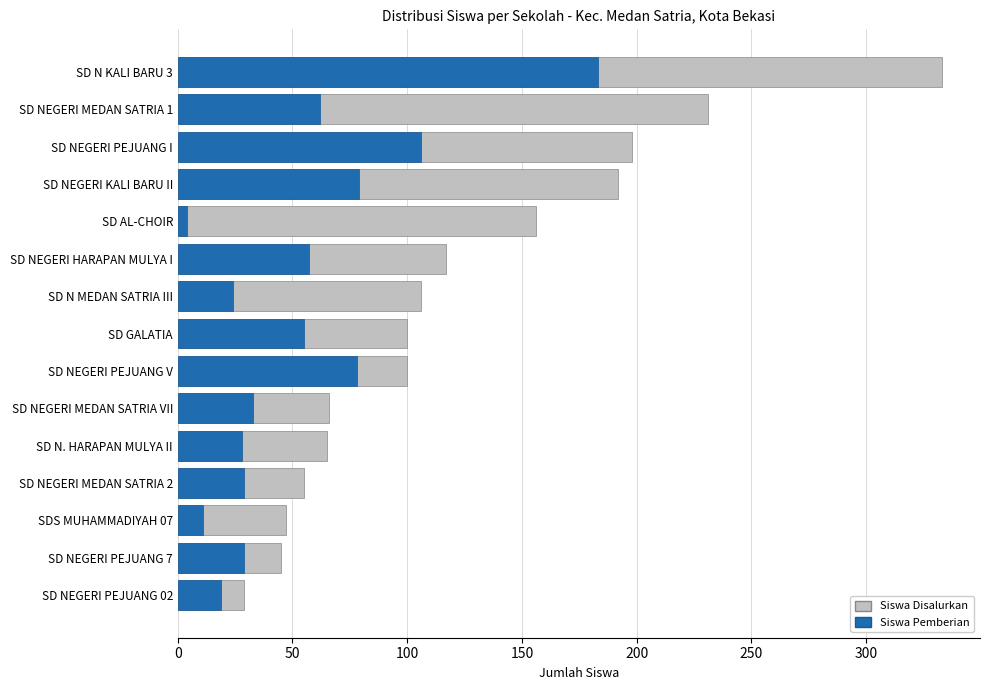

What is the smallest value displayed?

4